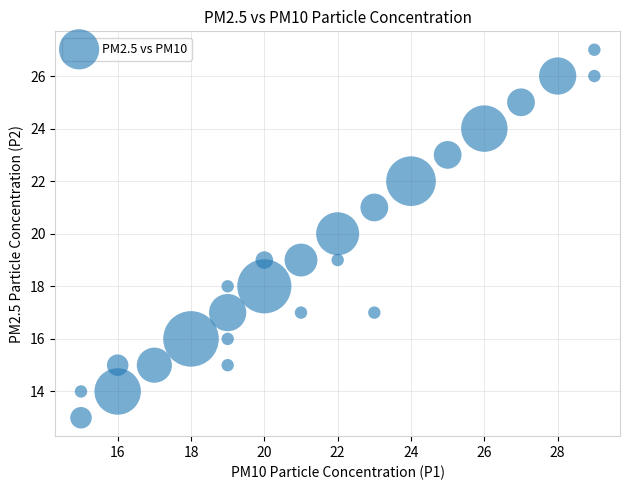

What is the range of X values (max minus min)?

14